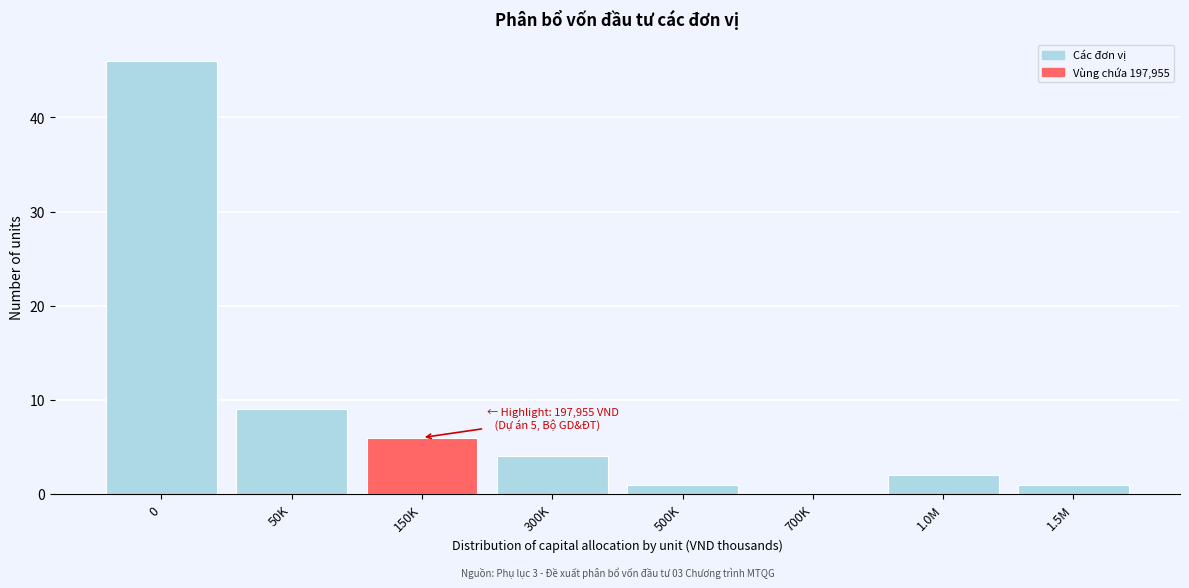

Reading right to left, extract all data points from this chart.

1.5M=1	1.0M=2	700K=0	500K=1	300K=4	150K=6	50K=9	0=46